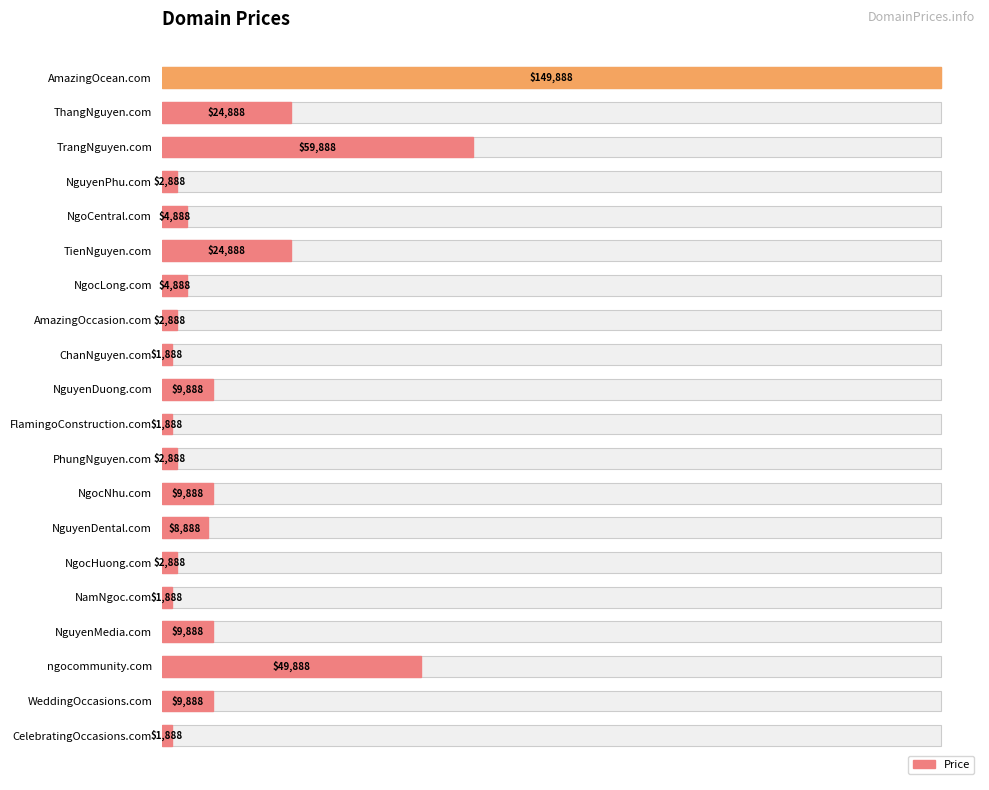

Reading right to left, extract all data points from this chart.

1888	9888	49888	9888	1888	2888	8888	9888	2888	1888	9888	1888	2888	4888	24888	4888	2888	59888	24888	149888